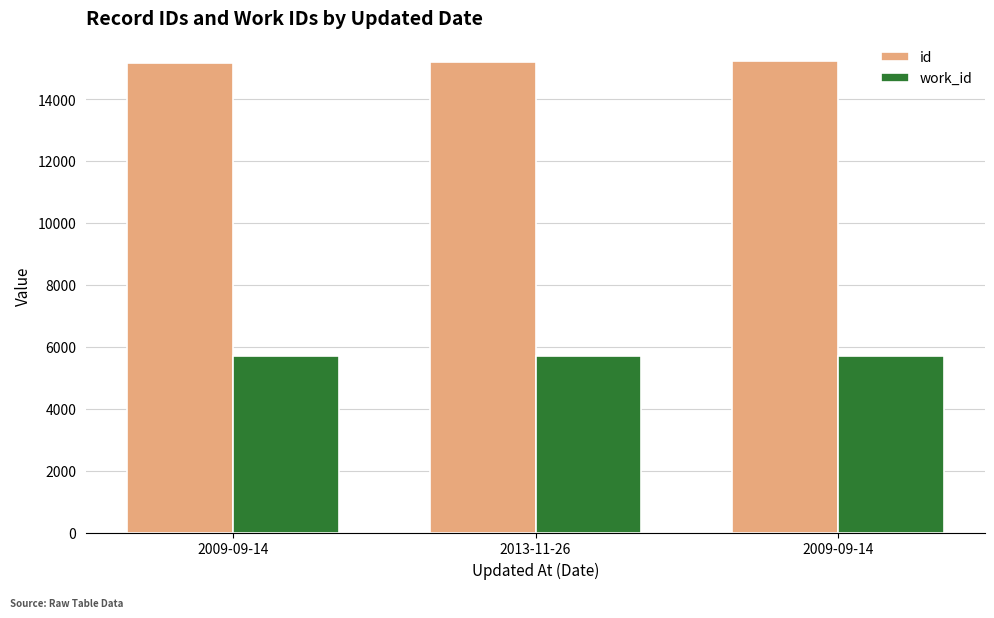

Between 2009-09-14 and 2009-09-14, which is larger?

2009-09-14